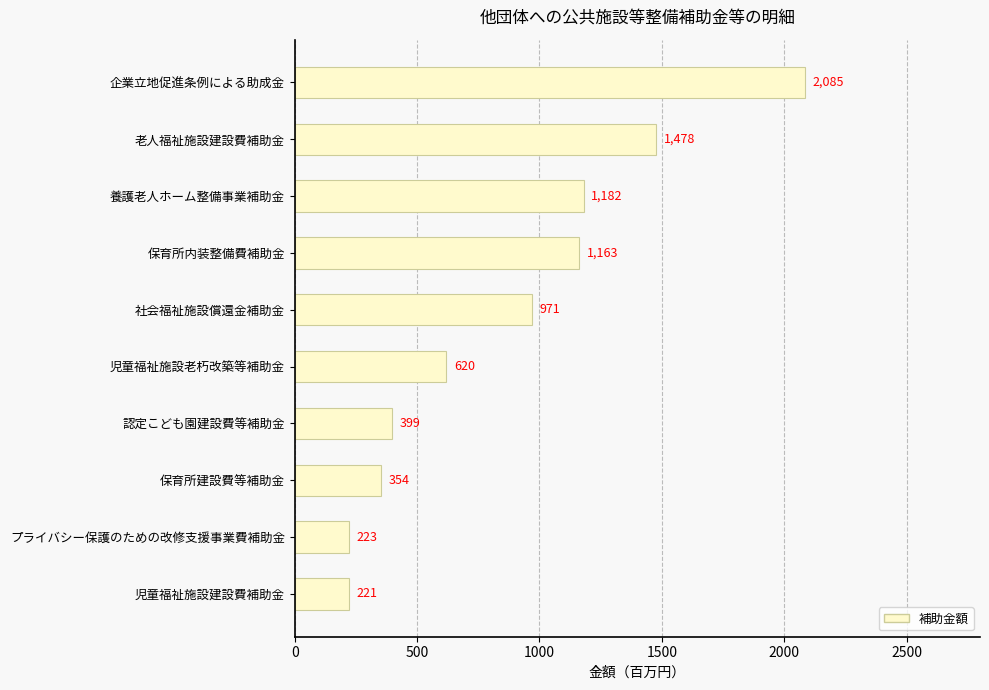

The chart shows a value of 2085 at 企業立地促進条例による助成金. True or false?

True